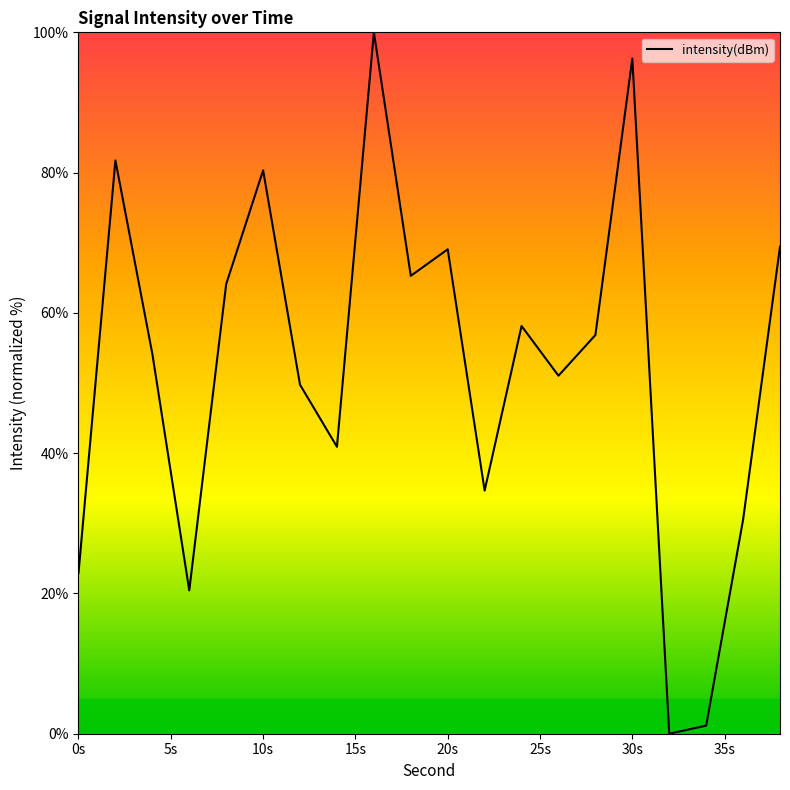

What is the difference between the maximum and minimum values?

100.0